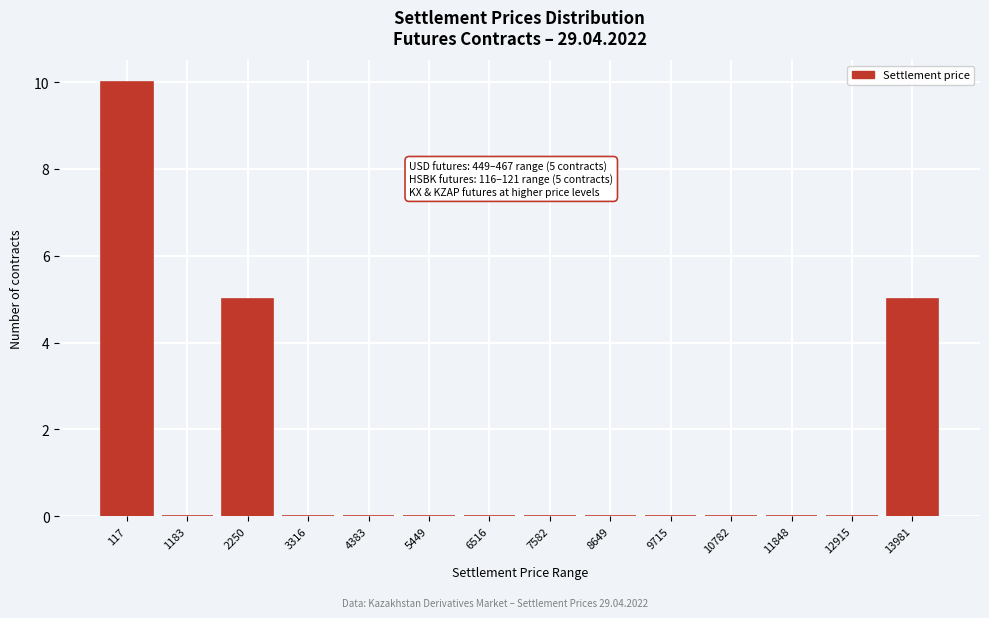

Reading right to left, extract all data points from this chart.

13981=5	12915=0	11848=0	10782=0	9715=0	8649=0	7582=0	6516=0	5449=0	4383=0	3316=0	2250=5	1183=0	117=10